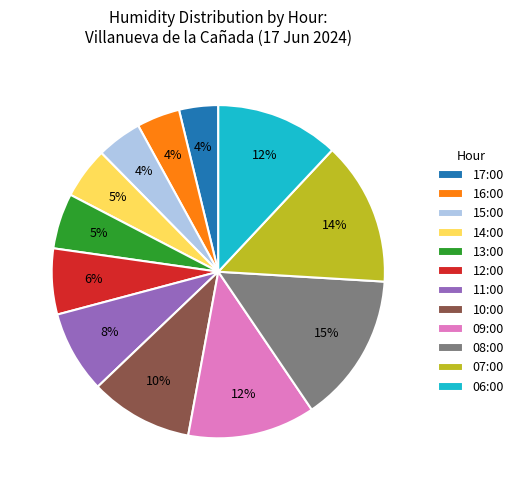

To the nearest percent, what is the difference between the 11:00 and 07:00 slice percentages?

6%